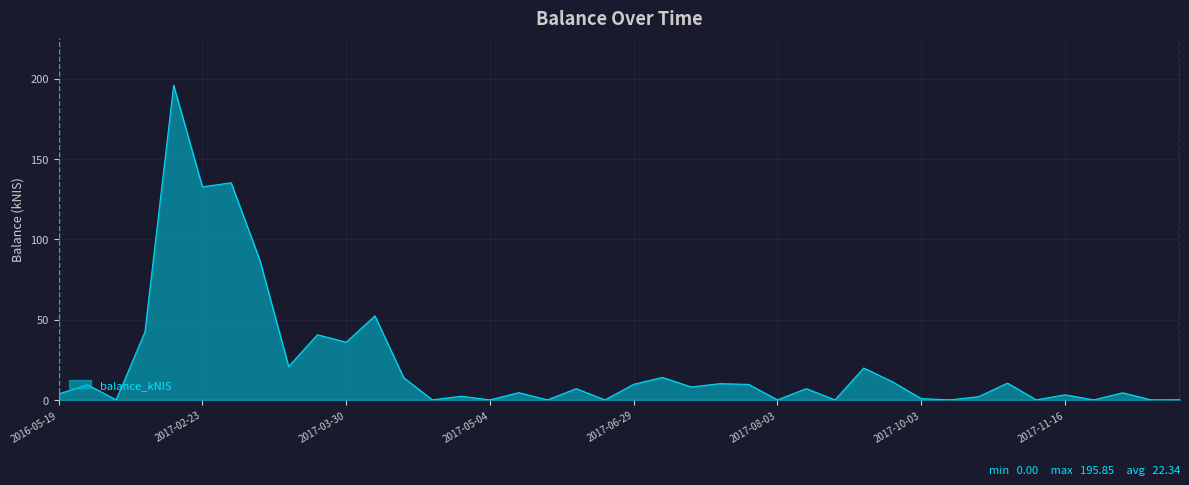

How many lines are shown in the chart?

1